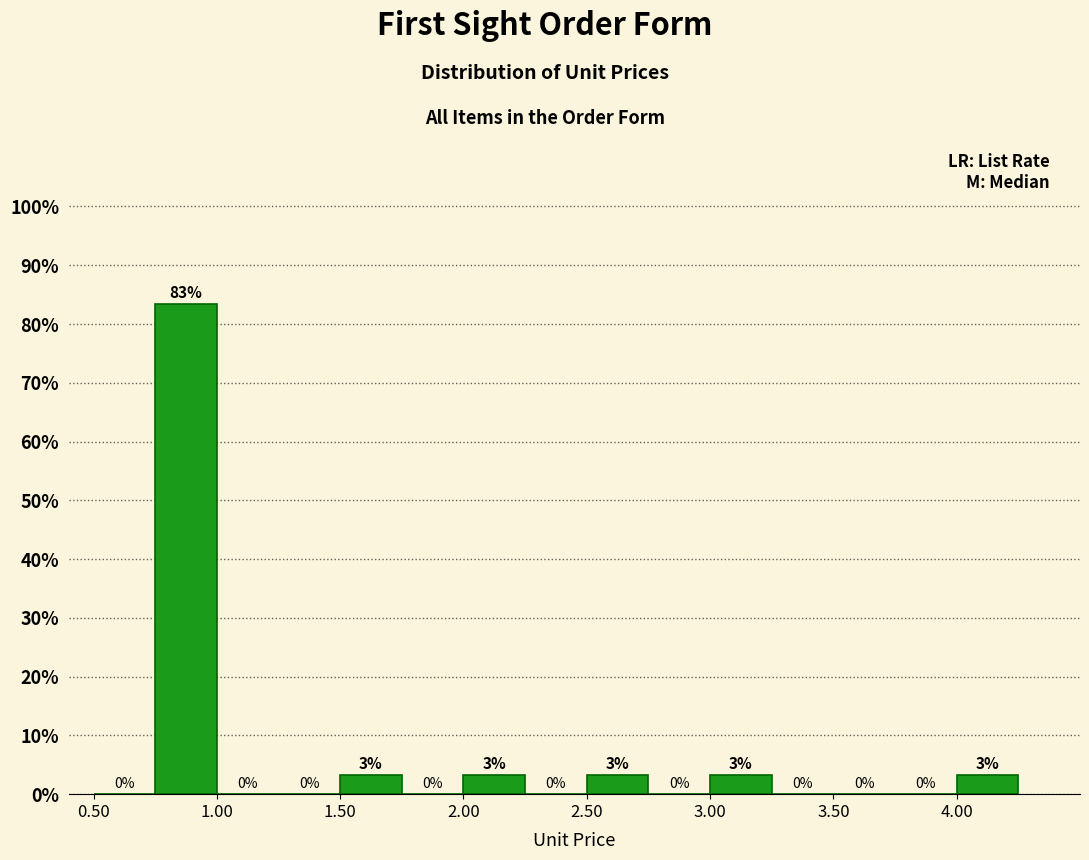

Which range on the x-axis has the tallest bar?

0.75 to 1.00